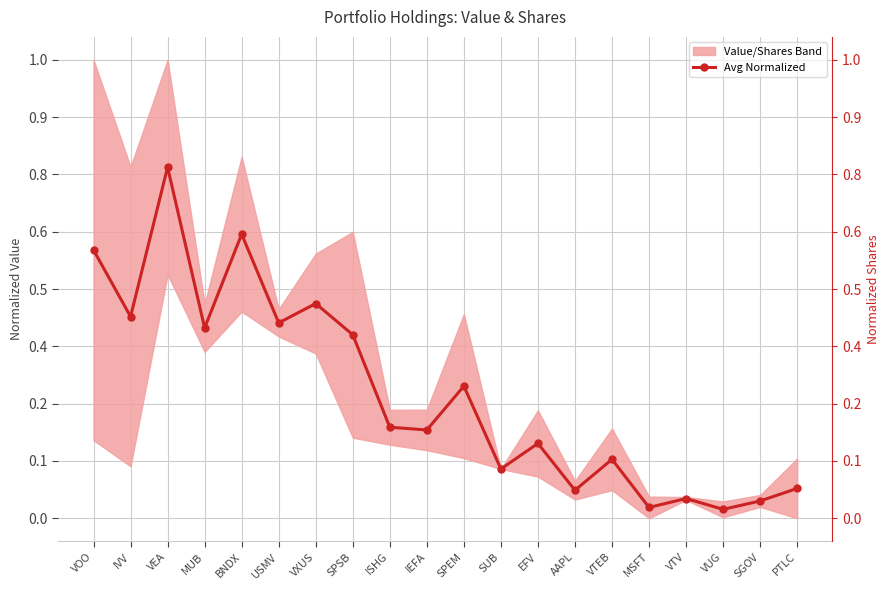

How many points are higher than both their immediate neighbors (excluding endpoints)?

7